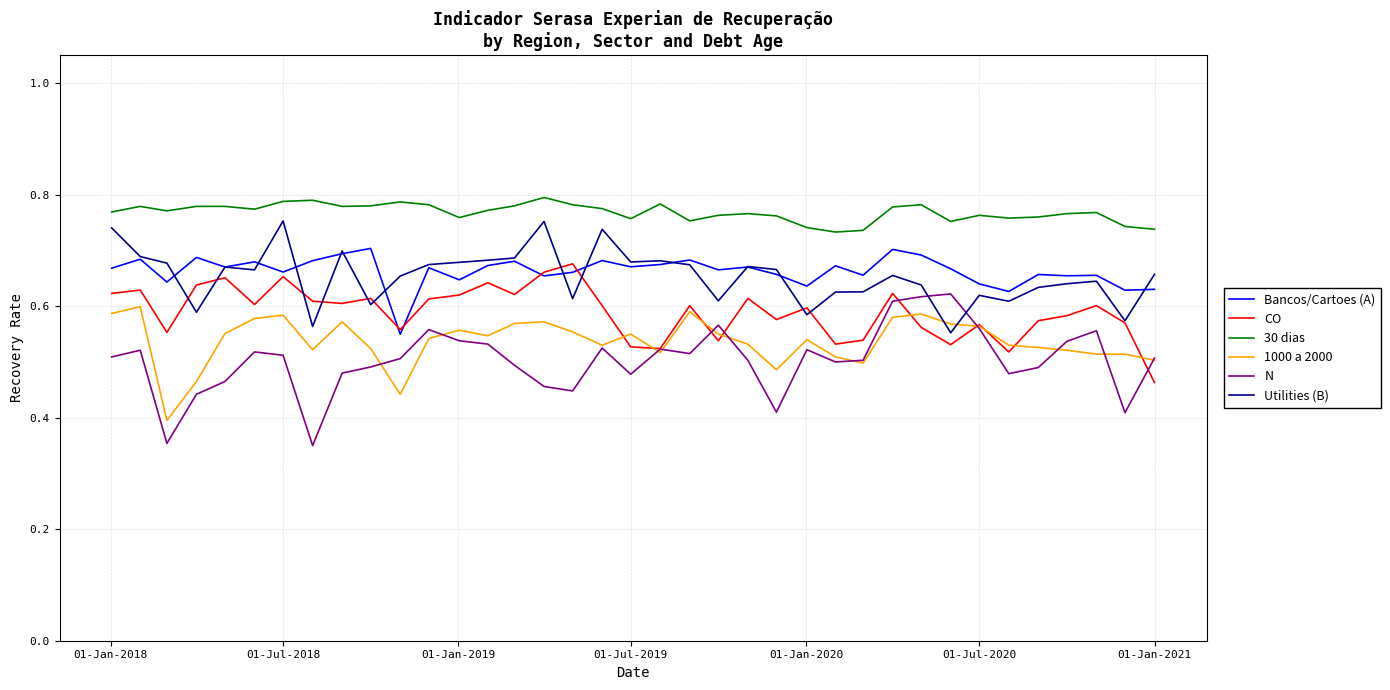

Does the chart have visible grid lines?

Yes